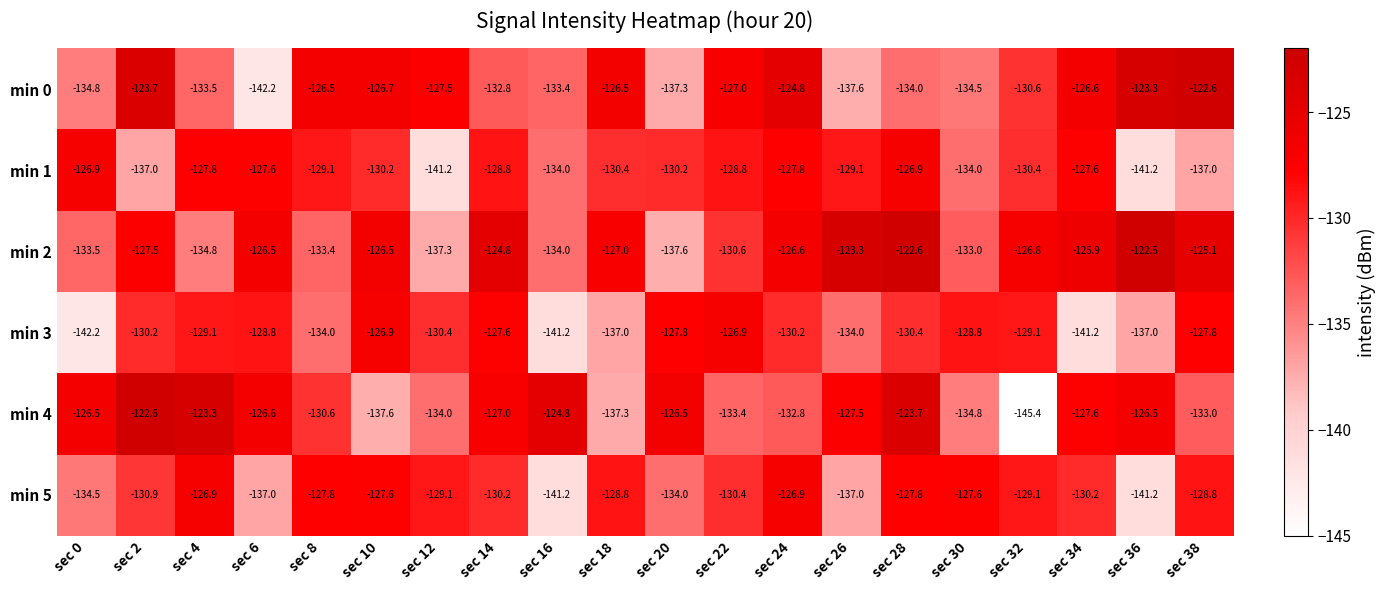

Which label corresponds to the smallest value in the chart?

sec 32